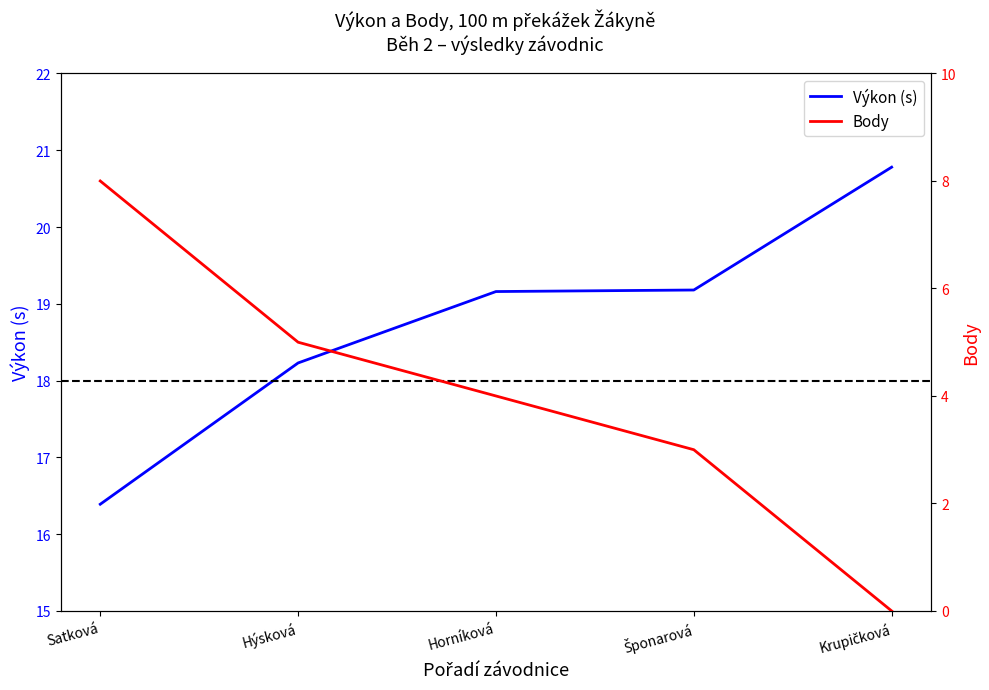

At which category is the sum across all series the highest?

Satková